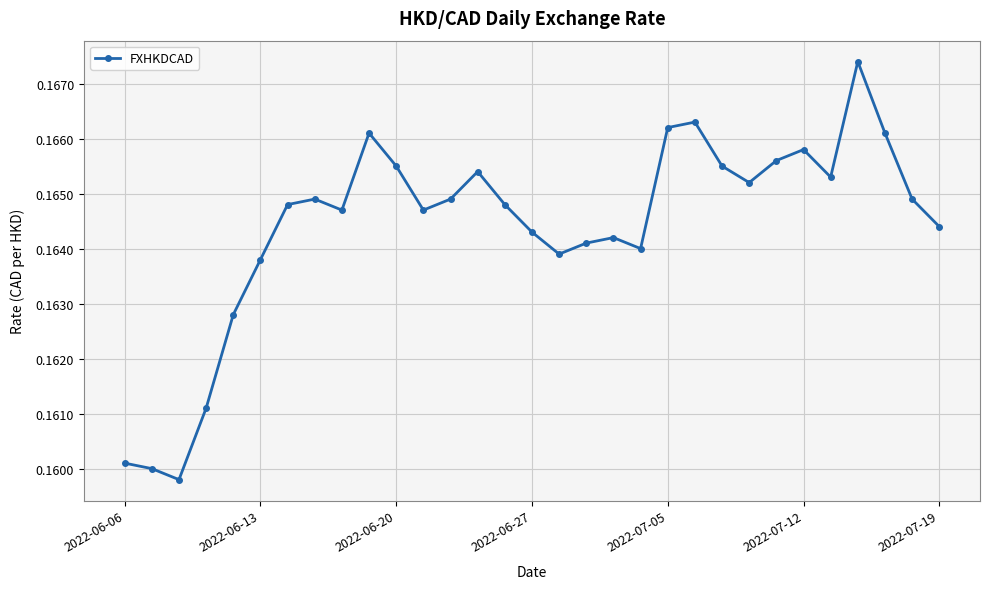

True or false: the data has more than 0 interior local peaks.

True